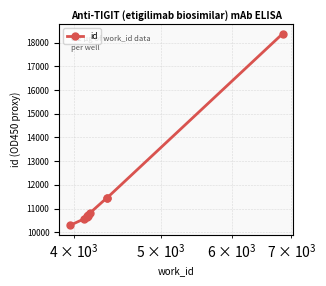

What is the sum of all values?

115636